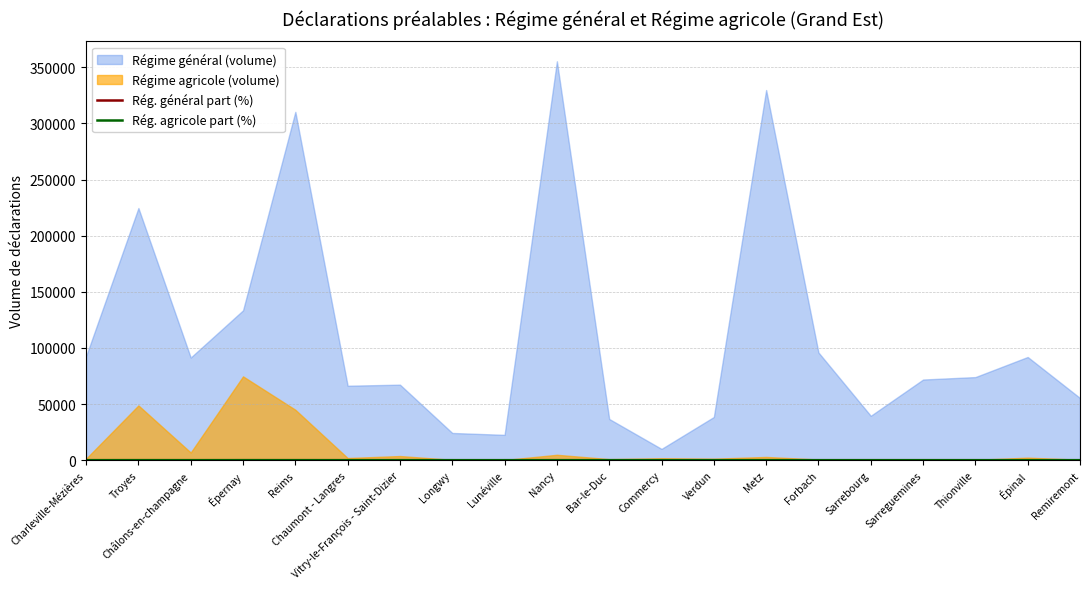

After their last crossing, which series has the higher values: Rég. général part (%) or Rég. agricole part (%)?

Rég. général part (%)